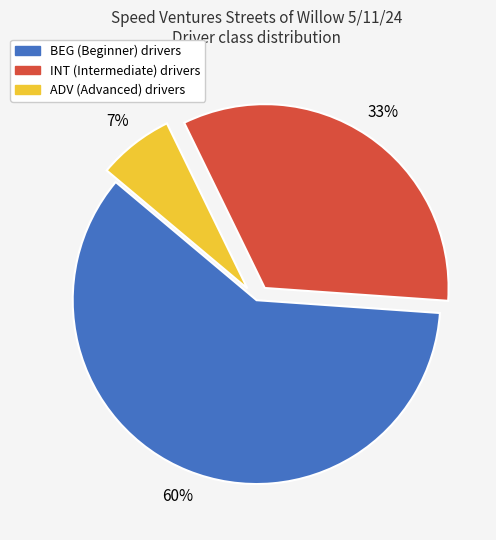

To the nearest percent, what percentage of the pie is ADV?

7%